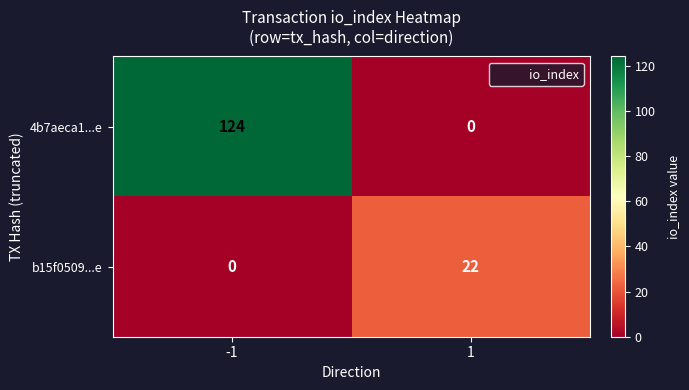

Is it true that 4b7aeca1...e equals -77 at 1?

False